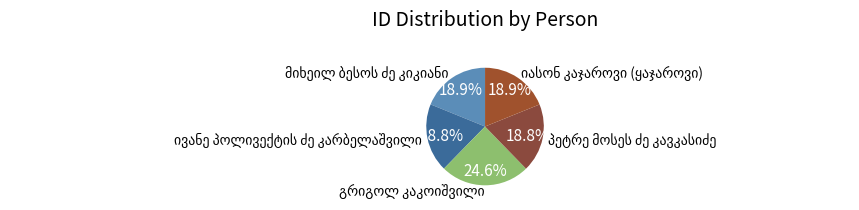

How many segments does this pie chart have?

5